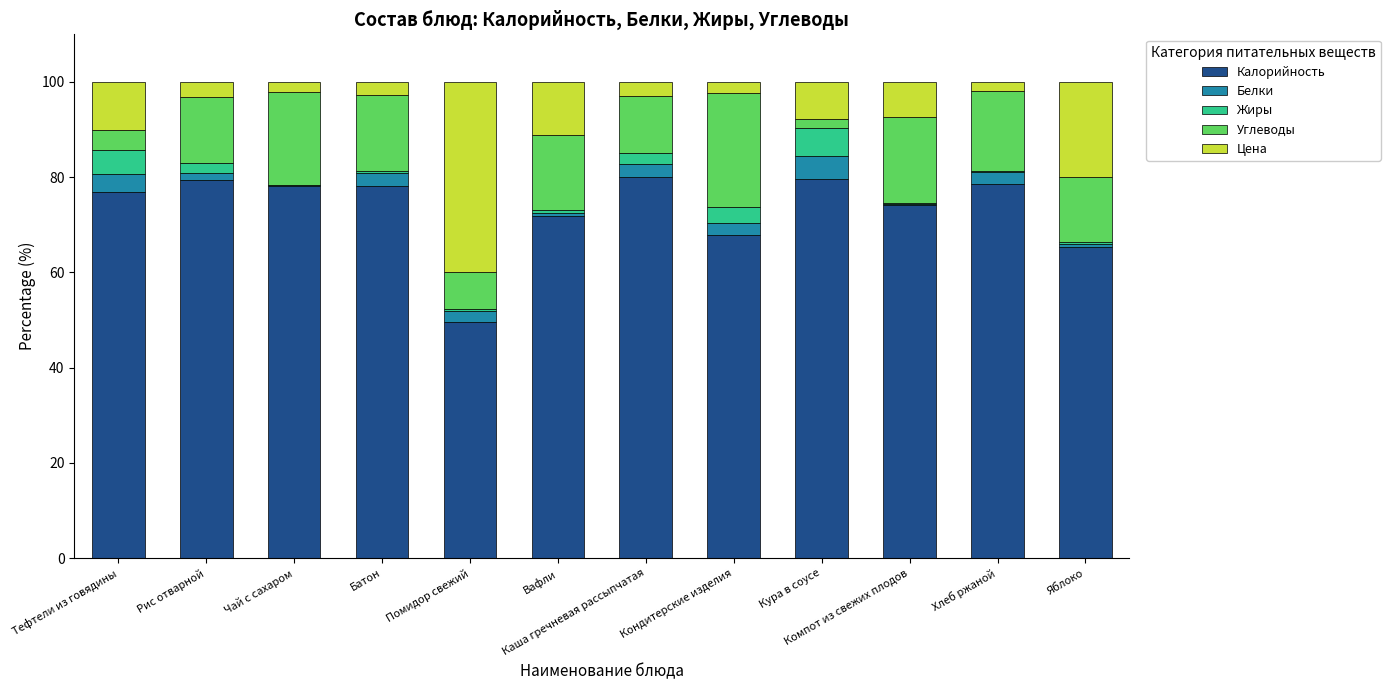

What is the total value across all series at Каша гречневая рассыпчатая?

100.0